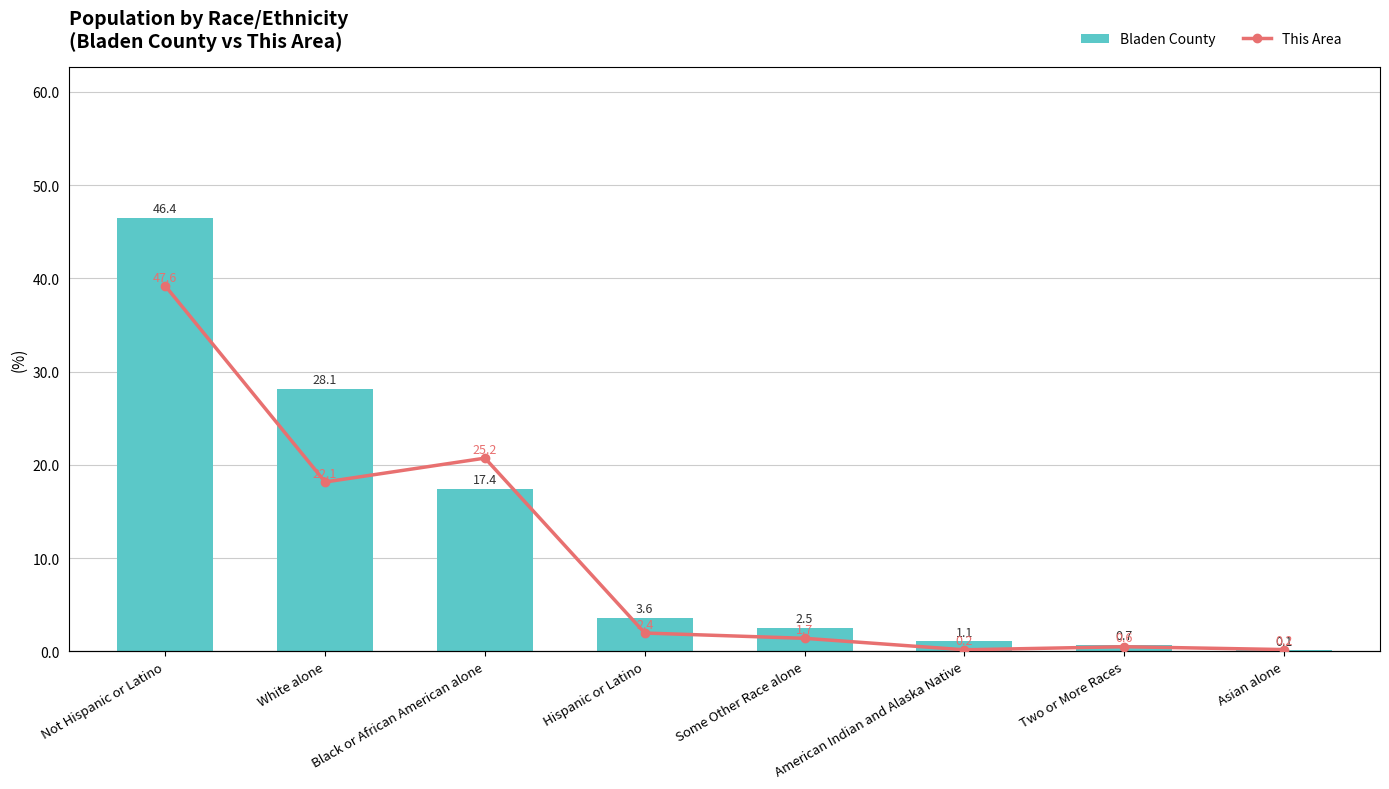

Reading left to right, extract all data points from this chart.

Bladen County: Not Hispanic or Latino=46.4	White alone=28.1	Black or African American alone=17.4	Hispanic or Latino=3.6	Some Other Race alone=2.5	American Indian and Alaska Native=1.1	Two or More Races=0.7	Asian alone=0.1
This Area: Not Hispanic or Latino=47.6	White alone=22.1	Black or African American alone=25.2	Hispanic or Latino=2.4	Some Other Race alone=1.7	American Indian and Alaska Native=0.2	Two or More Races=0.6	Asian alone=0.2